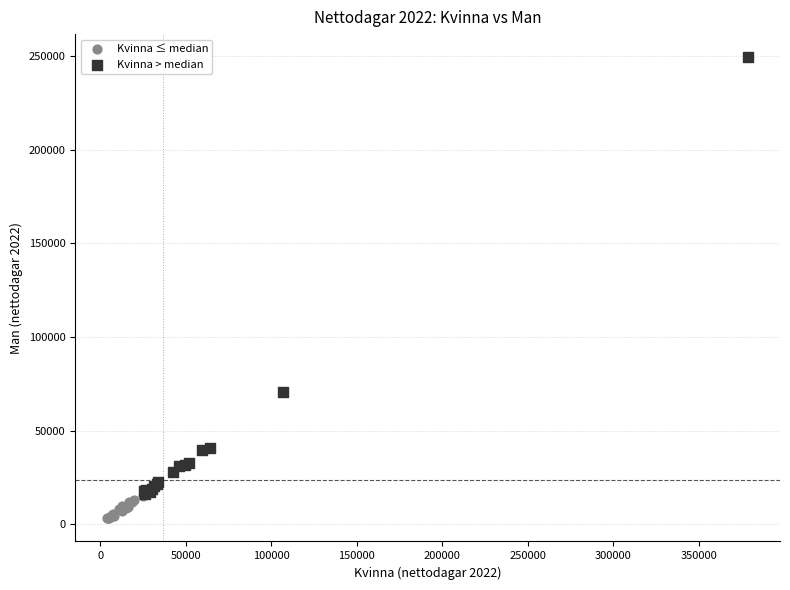

Which series contains the lowest Y value?

Kvinna ≤ median